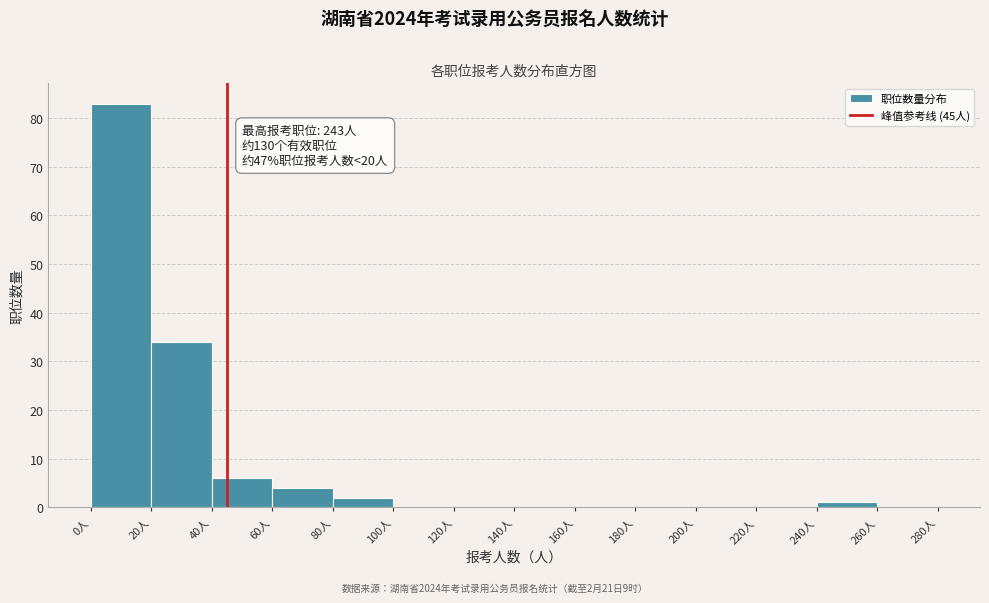

Which range on the x-axis has the tallest bar?

0 to 20